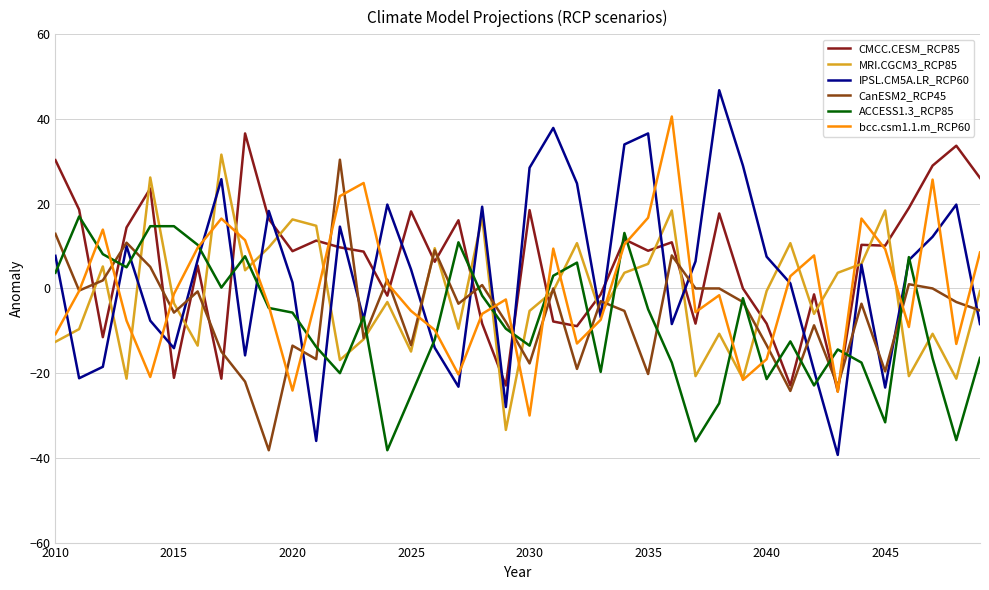

What is the maximum value shown in the chart?

46.8